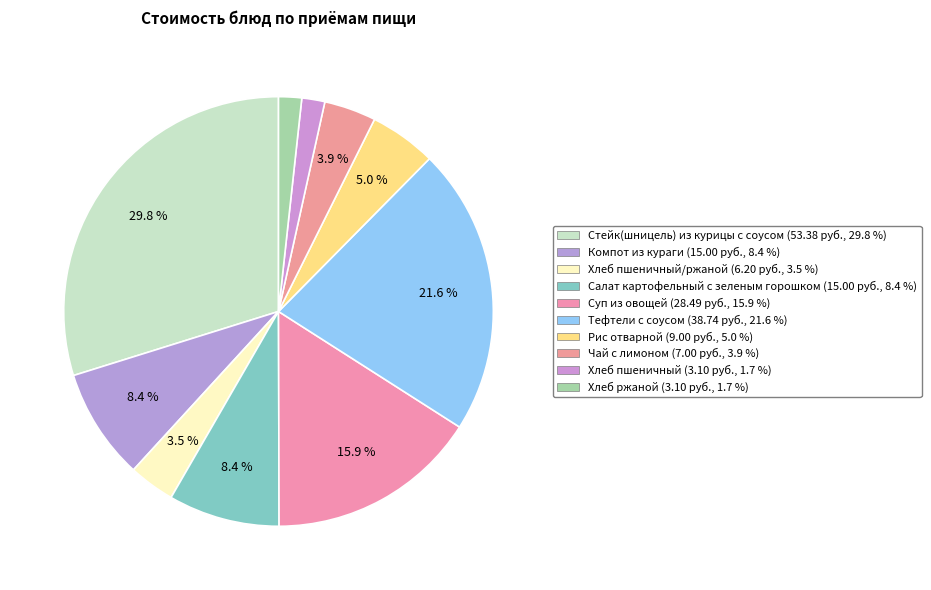

Which slice is the largest?

Стейк(шницель) из курицы с соусом